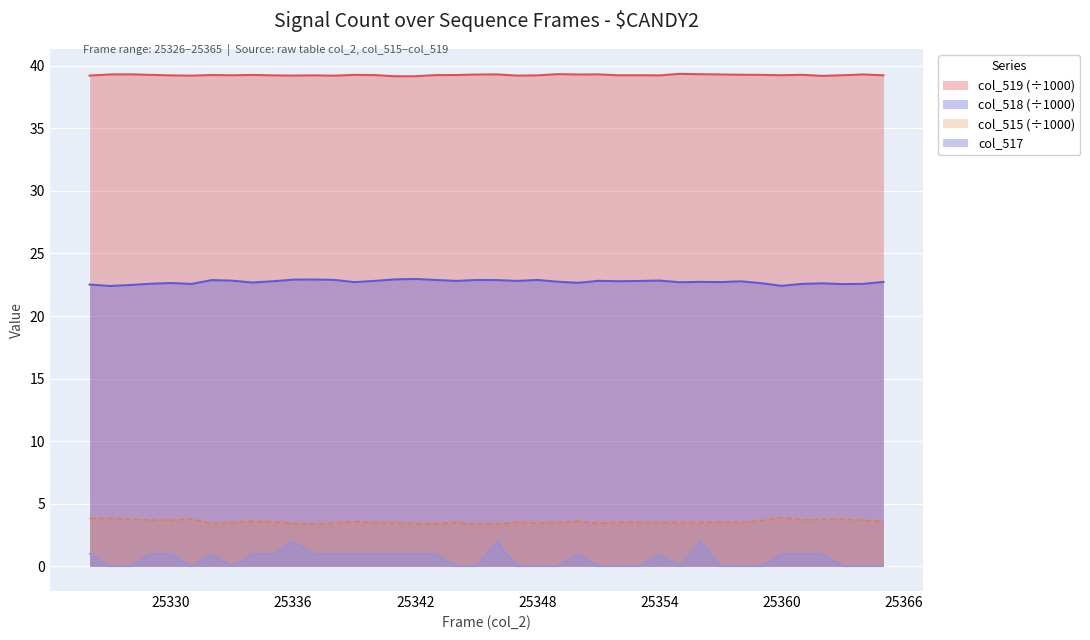

True or false: col_515 and col_517 cross at least once.

False